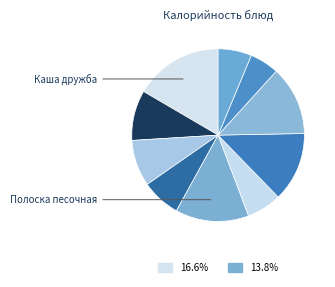

How many segments does this pie chart have?

10